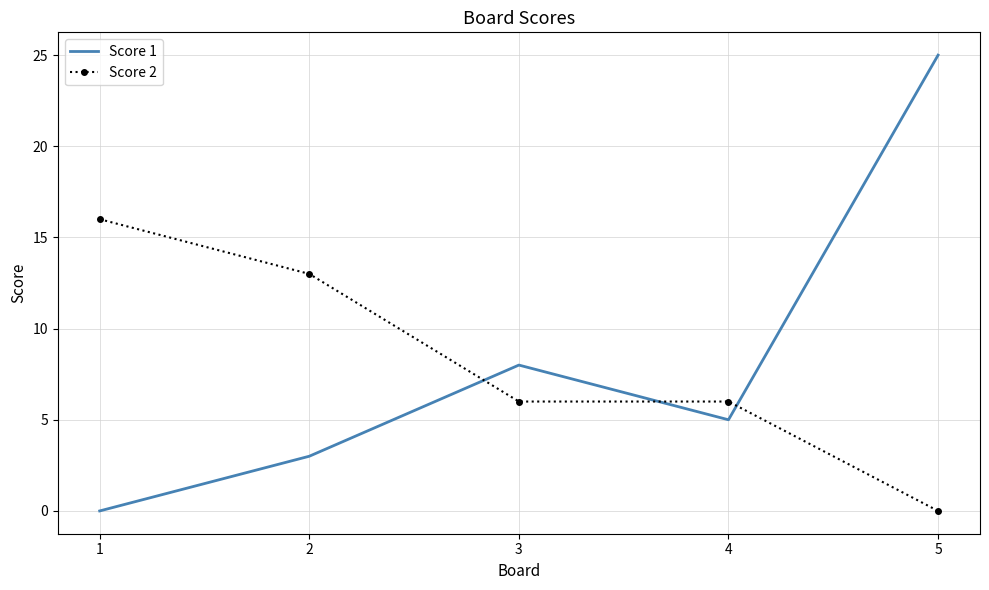

True or false: Score 2 and Score 1 cross at least once.

True